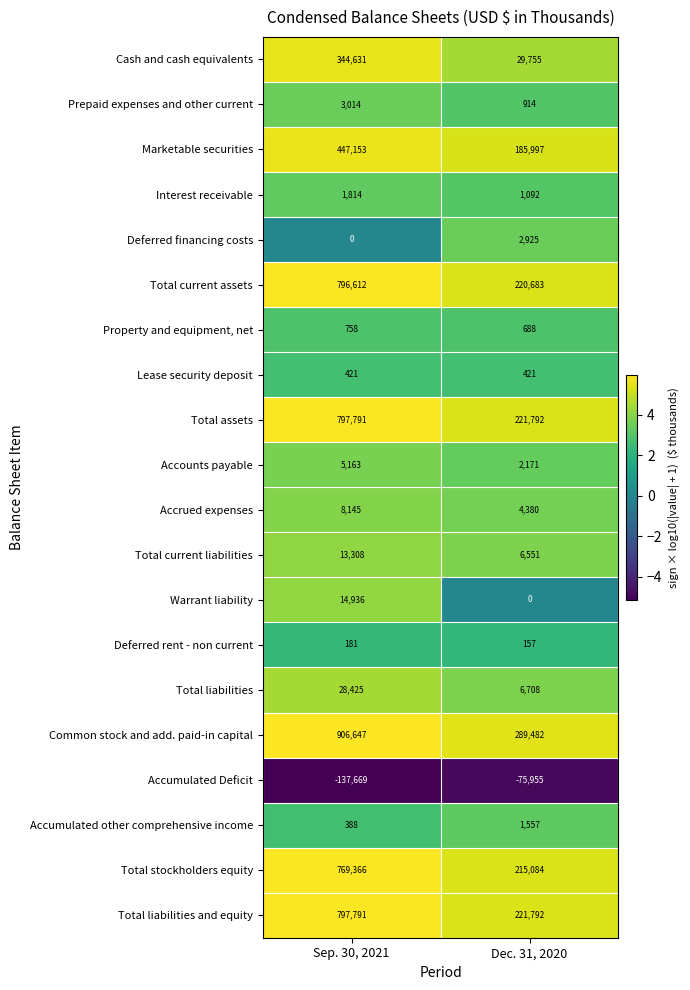

What is the approximate value of Accumulated other comprehensive income at Sep. 30, 2021?

388